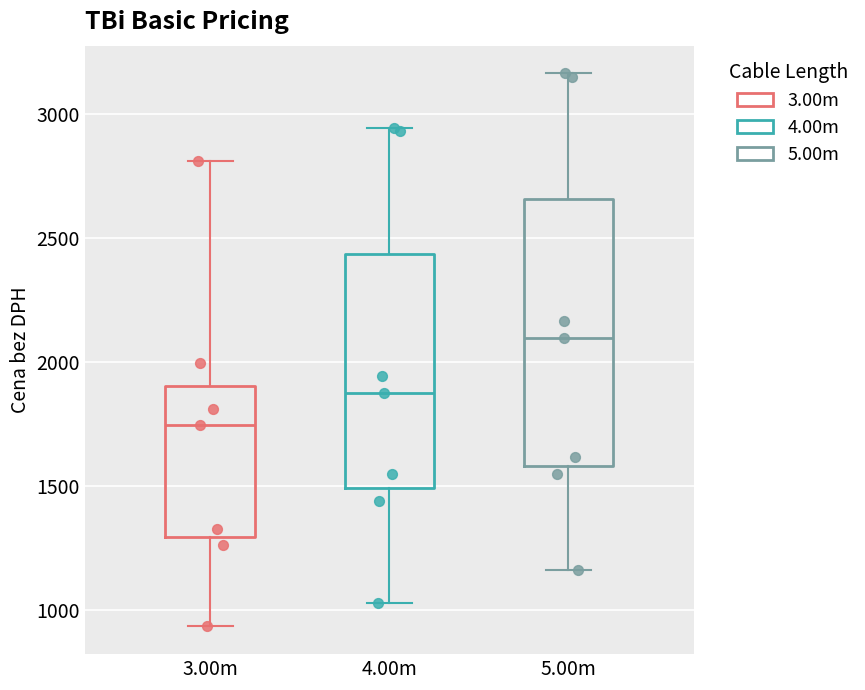

Where is the lower edge of the box for 3.00m on the y-axis? The values are not printed on the chart, so give them approximately, as read against the axis.

1300